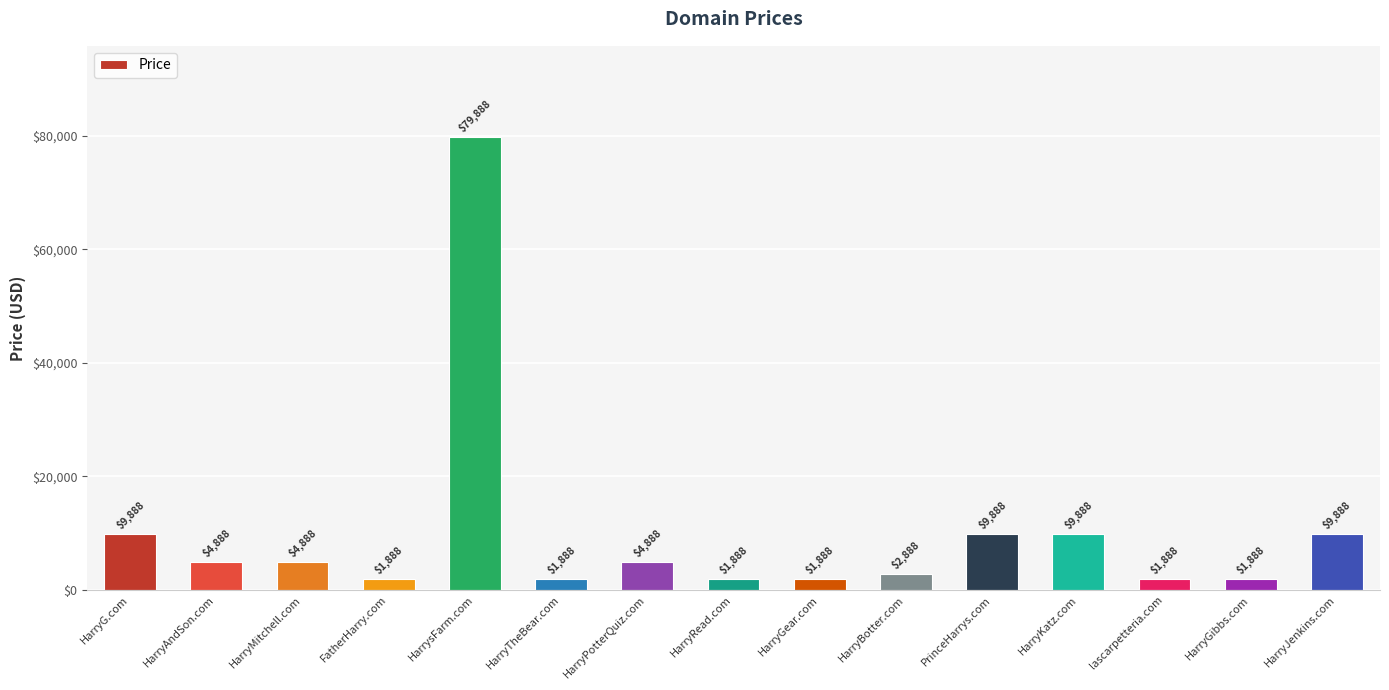

What position from the right is HarryPotterQuiz.com?

9